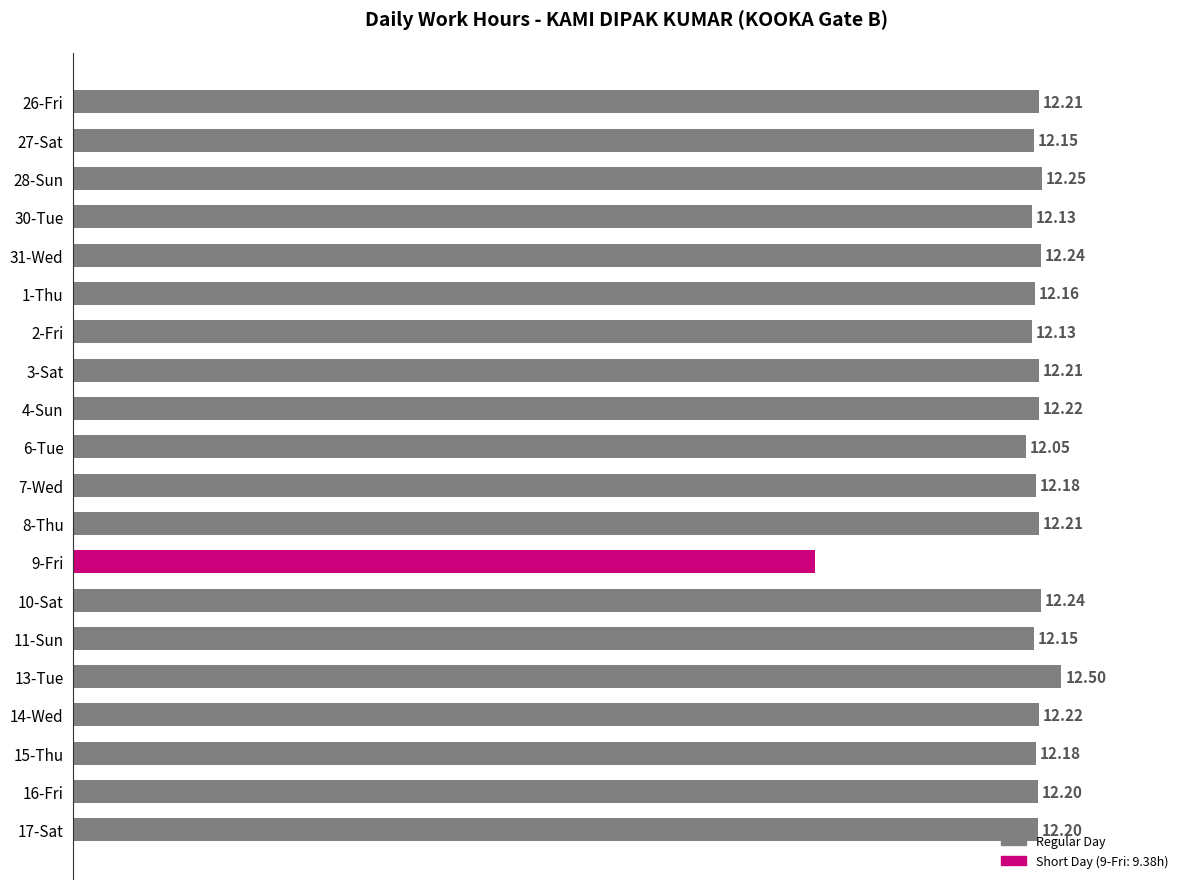

Between 16-Fri and 26-Fri, which is larger?

26-Fri